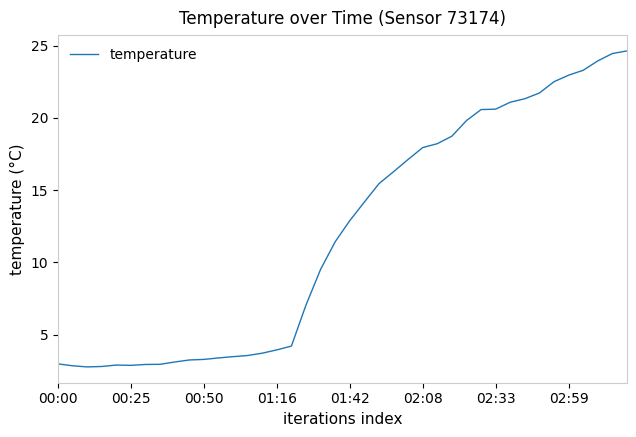

Does the chart have visible grid lines?

No